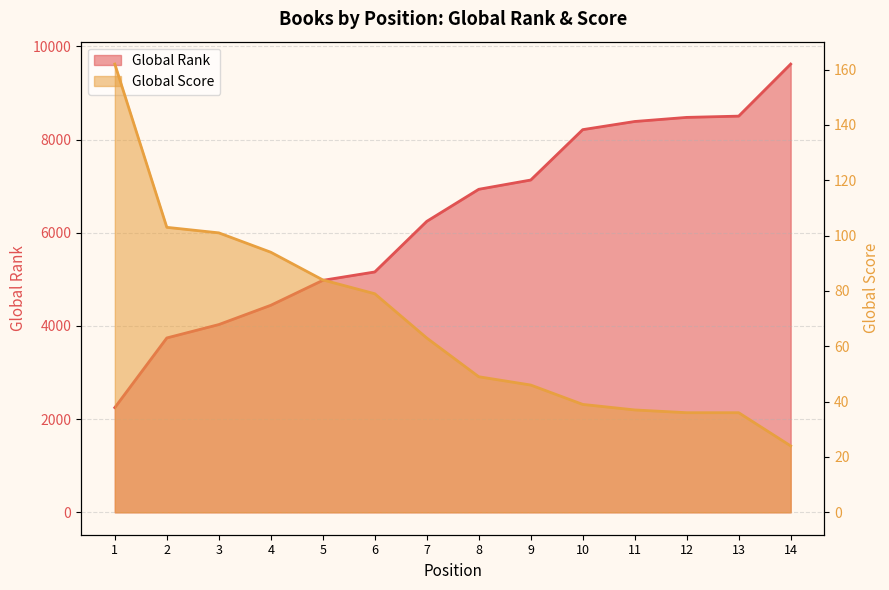

What is the total value across all series at 8?

6981